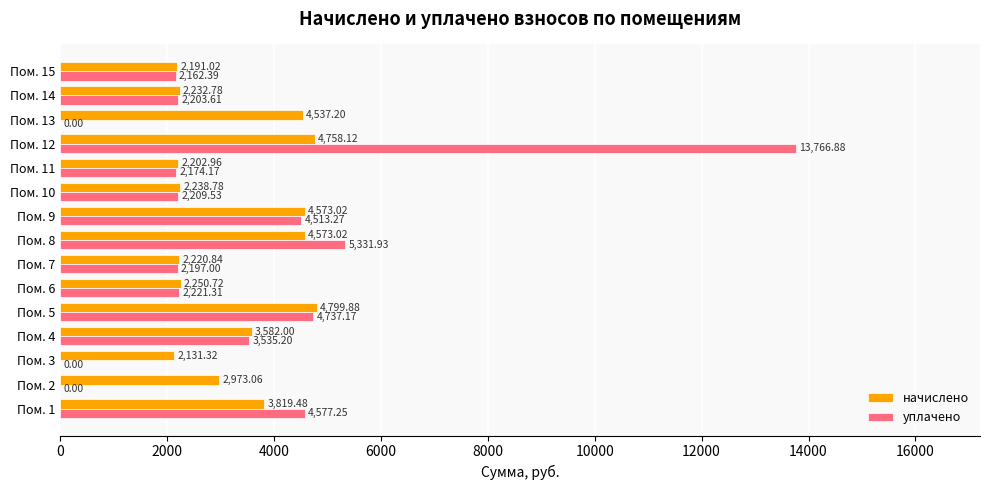

What is the sum of all начислено values?

49084.2